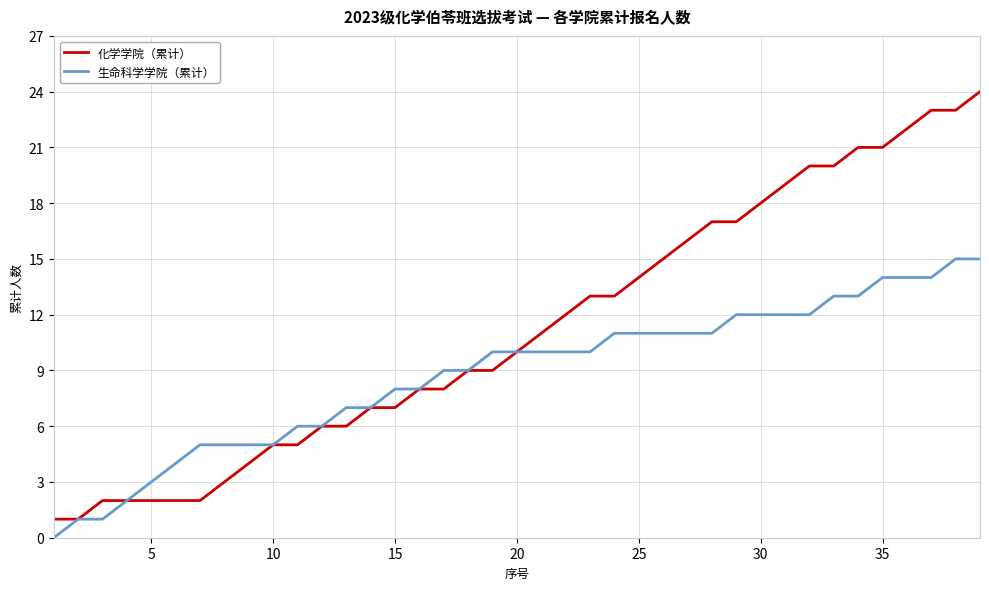

Which series has the largest total across all categories?

化学学院（累计）